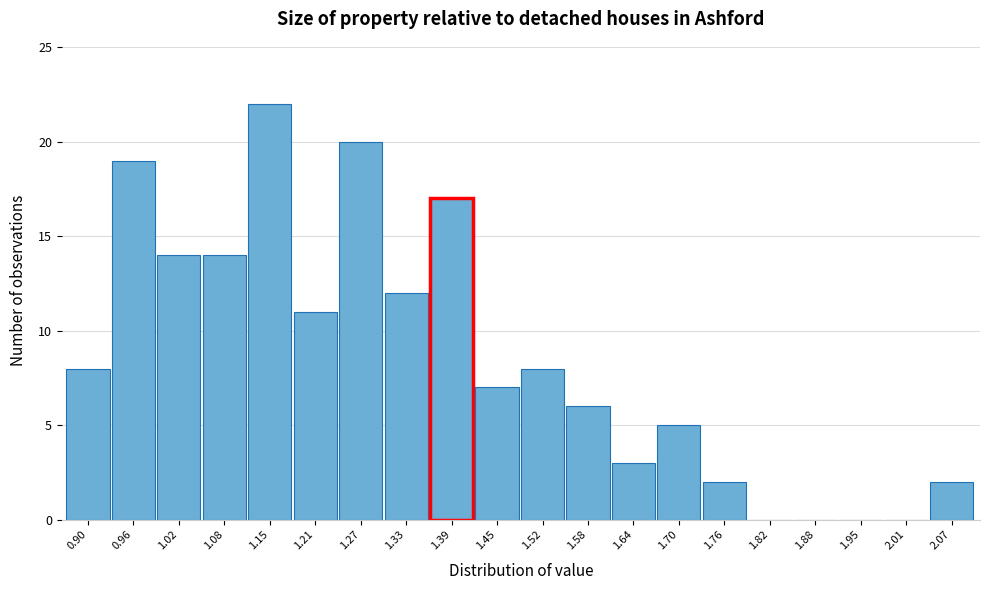

Reading left to right, transcribe all the data shown in this chart.

0.90=8	0.96=19	1.02=14	1.08=14	1.15=22	1.21=11	1.27=20	1.33=12	1.39=17	1.45=7	1.52=8	1.58=6	1.64=3	1.70=5	1.76=2	1.82=0	1.88=0	1.95=0	2.01=0	2.07=2